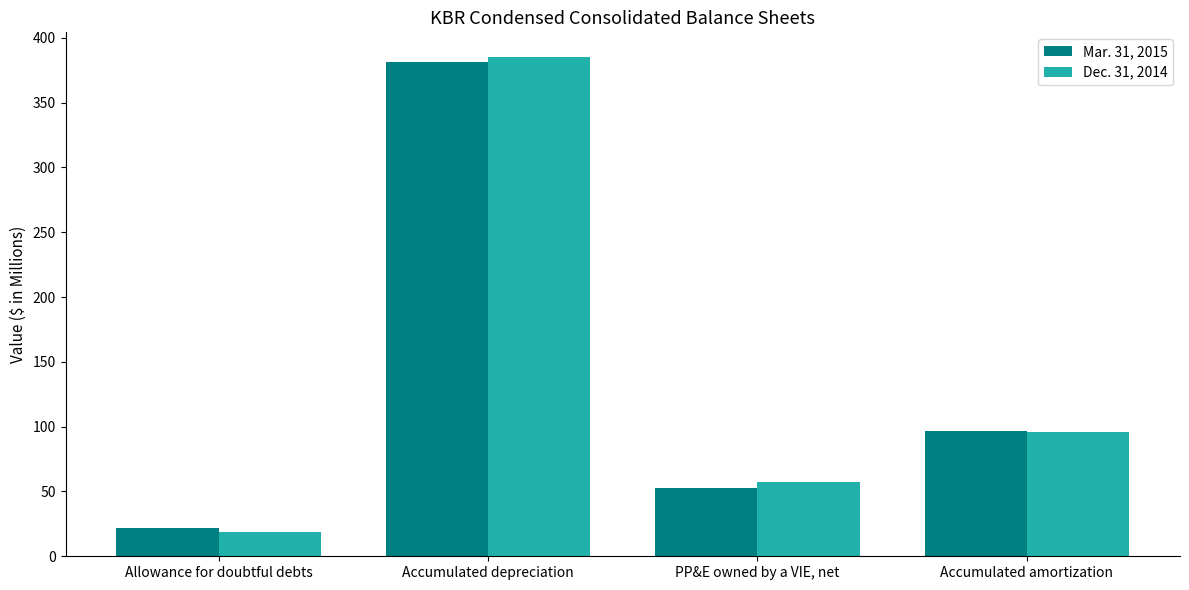

What are all the series names shown in the legend?

Mar. 31, 2015, Dec. 31, 2014